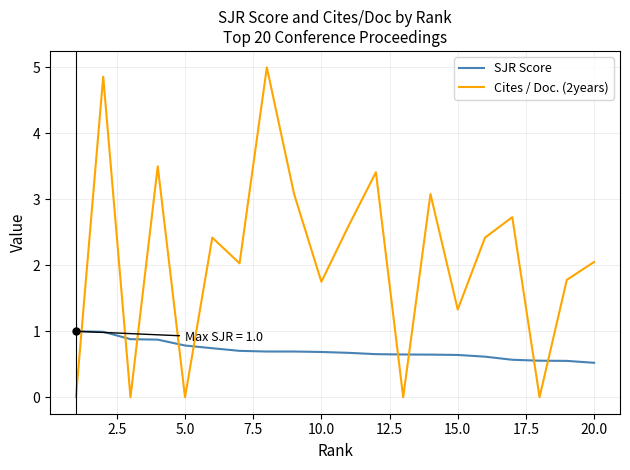

Rank the series by their average value, from highest to lowest.

Cites / Doc. (2years), SJR Score